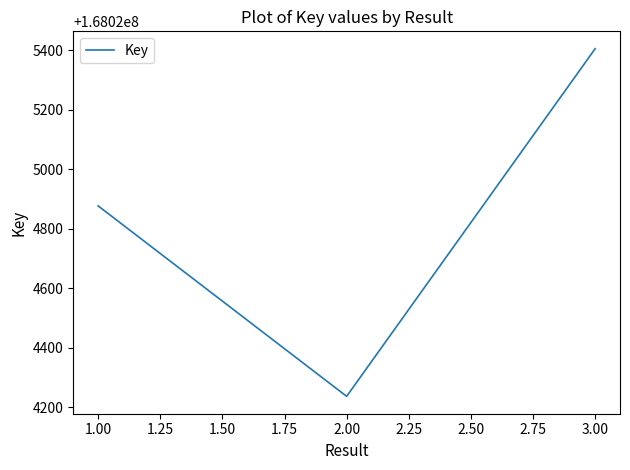

How many categories are shown in the chart?

3